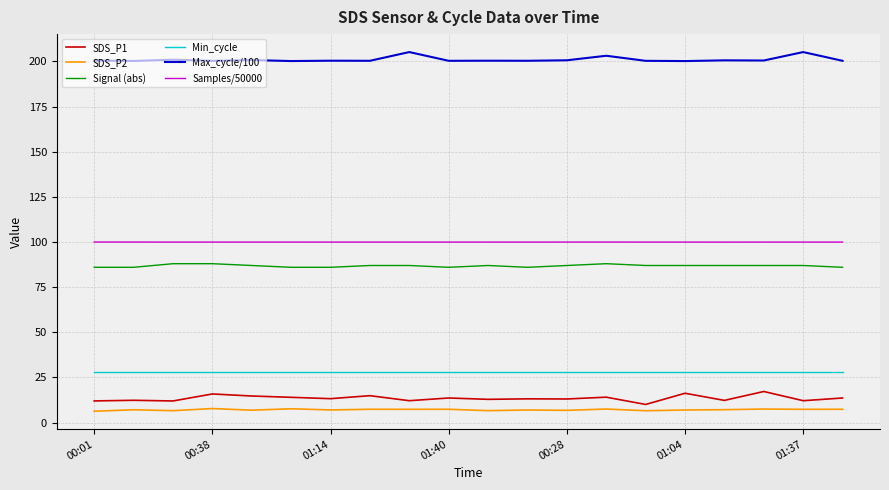

Rank the series by their maximum value, from highest to lowest.

Max_cycle/100, Samples/50000, Signal (abs), Min_cycle, SDS_P1, SDS_P2